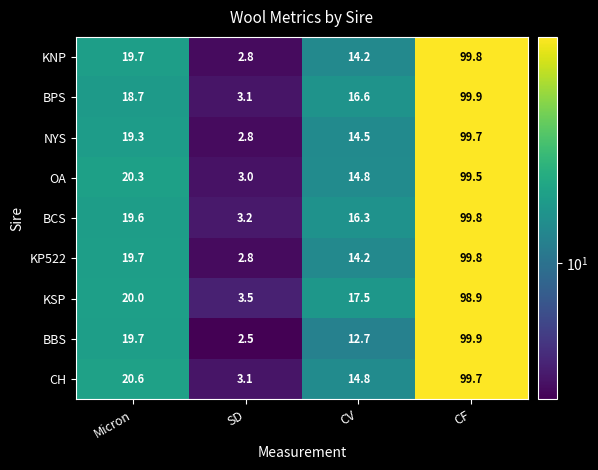

Where is KP522 nearest to the value 51?

Micron